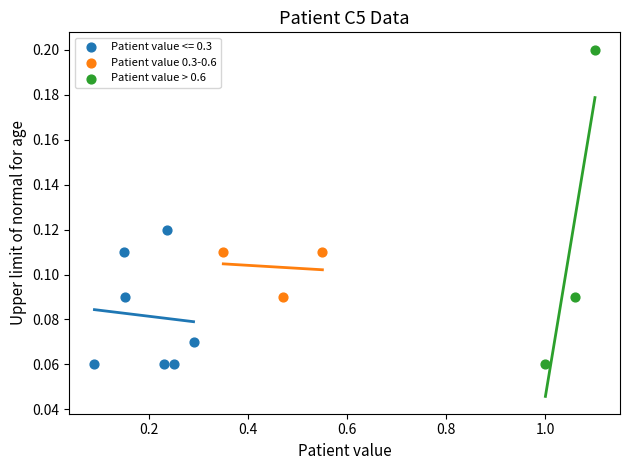

Which series has the largest Y range (max minus min)?

Patient value > 0.6